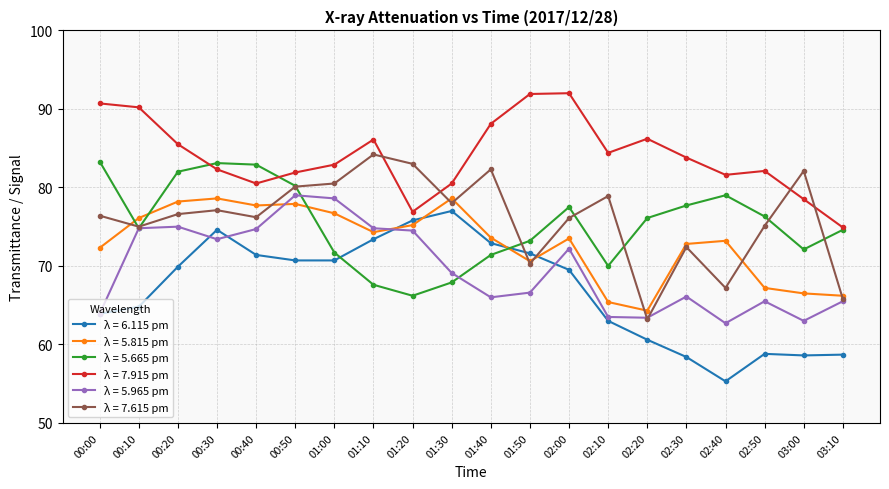

What are all the series names shown in the legend?

λ = 6.115 pm, λ = 5.815 pm, λ = 5.665 pm, λ = 7.915 pm, λ = 5.965 pm, λ = 7.615 pm